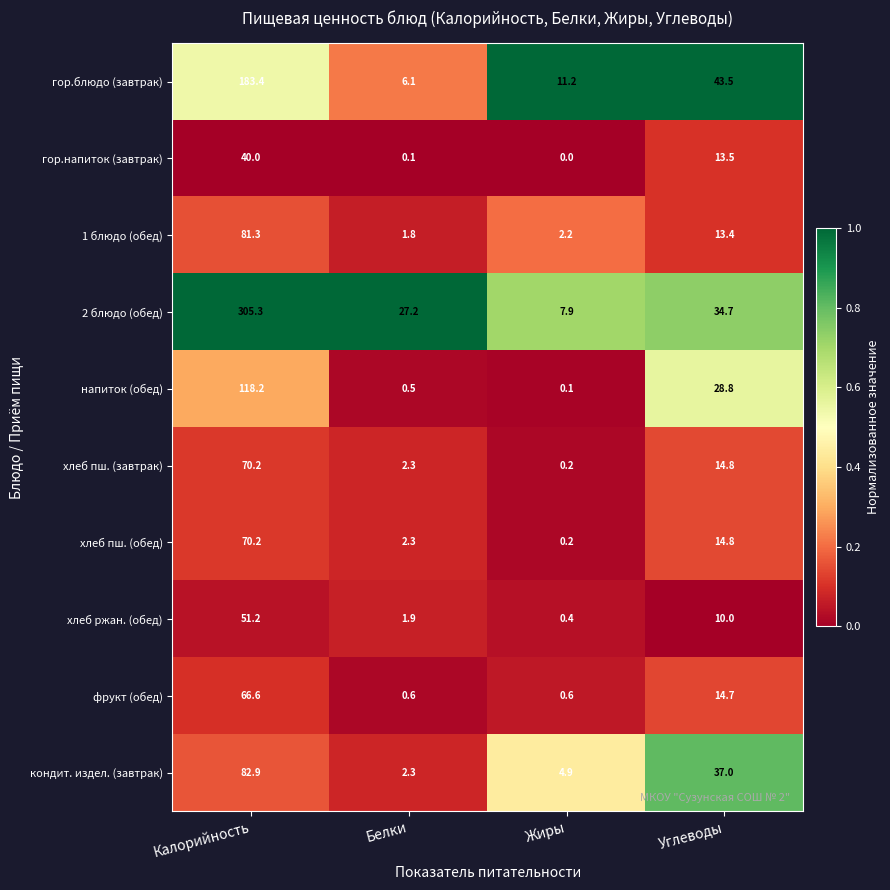

Which series has the largest range (max minus min)?

2 блюдо (обед)